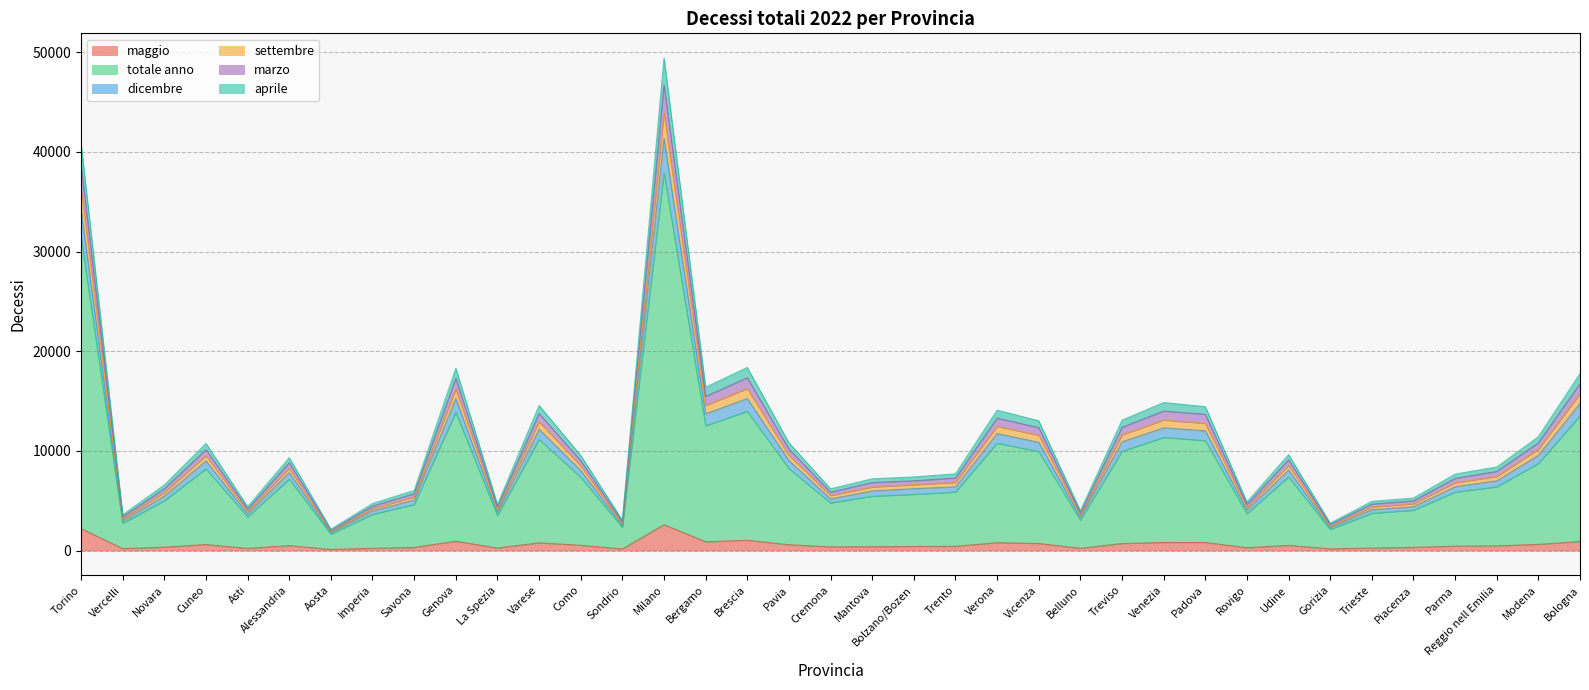

Reading left to right, list all the values displayed in this chart.

maggio: Torino=2201	Vercelli=195	Novara=339	Cuneo=608	Asti=219	Alessandria=501	Aosta=117	Imperia=230	Savona=316	Genova=939	La Spezia=259	Varese=774	Como=533	Sondrio=169	Milano=2593	Bergamo=883	Brescia=1033	Pavia=587	Cremona=370	Mantova=389	Bolzano/Bozen=412	Trento=428	Verona=792	Vicenza=711	Belluno=228	Treviso=709	Venezia=810	Padova=814	Rovigo=288	Udine=522	Gorizia=173	Trieste=252	Piacenza=322	Parma=442	Reggio nell Emilia=474	Modena=625	Bologna=902
totale anno: Torino=31451	Vercelli=2746	Novara=4991	Cuneo=8204	Asti=3391	Alessandria=7163	Aosta=1648	Imperia=3627	Savona=4627	Genova=13861	La Spezia=3521	Varese=11152	Como=7361	Sondrio=2333	Milano=37908	Bergamo=12524	Brescia=13968	Pavia=8228	Cremona=4776	Mantova=5457	Bolzano/Bozen=5634	Trento=5870	Verona=10777	Vicenza=9934	Belluno=3052	Treviso=9959	Venezia=11348	Padova=11037	Rovigo=3713	Udine=7383	Gorizia=2122	Trieste=3741	Piacenza=4050	Parma=5862	Reggio nell Emilia=6398	Modena=8738	Bologna=13516
dicembre: Torino=34206	Vercelli=2987	Novara=5469	Cuneo=9000	Asti=3696	Alessandria=7817	Aosta=1795	Imperia=3976	Savona=5069	Genova=15267	La Spezia=3832	Varese=12170	Como=8031	Sondrio=2515	Milano=41382	Bergamo=13726	Brescia=15254	Pavia=9033	Cremona=5180	Mantova=5988	Bolzano/Bozen=6217	Trento=6392	Verona=11741	Vicenza=10868	Belluno=3342	Treviso=10910	Venezia=12318	Padova=12020	Rovigo=4070	Udine=8078	Gorizia=2311	Trieste=4105	Piacenza=4401	Parma=6405	Reggio nell Emilia=7000	Modena=9552	Bologna=14775
settembre: Torino=40873	Vercelli=3599	Novara=6581	Cuneo=10753	Asti=4410	Alessandria=9325	Aosta=2140	Imperia=4723	Savona=6034	Genova=18302	La Spezia=4622	Varese=14563	Como=9547	Sondrio=3050	Milano=49438	Bergamo=16393	Brescia=18377	Pavia=10812	Cremona=6198	Mantova=7204	Bolzano/Bozen=7387	Trento=7699	Verona=14088	Vicenza=13029	Belluno=3993	Treviso=13089	Venezia=14855	Padova=14446	Rovigo=4875	Udine=9627	Gorizia=2750	Trieste=4935	Piacenza=5271	Parma=7672	Reggio nell Emilia=8389	Modena=11428	Bologna=17767
marzo: Torino=38637	Vercelli=3391	Novara=6209	Cuneo=10130	Asti=4170	Alessandria=8816	Aosta=2028	Imperia=4460	Savona=5709	Genova=17293	La Spezia=4355	Varese=13750	Como=9018	Sondrio=2875	Milano=46733	Bergamo=15478	Brescia=17340	Pavia=10187	Cremona=5854	Mantova=6830	Bolzano/Bozen=7005	Trento=7280	Verona=13293	Vicenza=12335	Belluno=3768	Treviso=12373	Venezia=14004	Padova=13677	Rovigo=4627	Udine=9102	Gorizia=2615	Trieste=4664	Piacenza=4993	Parma=7250	Reggio nell Emilia=7942	Modena=10814	Bologna=16759
aprile: Torino=36314	Vercelli=3178	Novara=5824	Cuneo=9519	Asti=3927	Alessandria=8257	Aosta=1916	Imperia=4195	Savona=5378	Genova=16209	La Spezia=4084	Varese=12928	Como=8505	Sondrio=2672	Milano=43912	Bergamo=14558	Brescia=16259	Pavia=9555	Cremona=5512	Mantova=6377	Bolzano/Bozen=6604	Trento=6834	Verona=12468	Vicenza=11572	Belluno=3529	Treviso=11607	Venezia=13100	Padova=12769	Rovigo=4340	Udine=8548	Gorizia=2446	Trieste=4368	Piacenza=4690	Parma=6805	Reggio nell Emilia=7434	Modena=10159	Bologna=15751